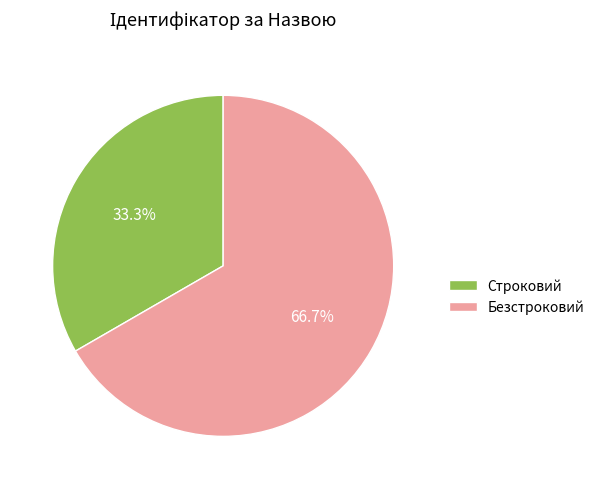

What is the smallest slice in the pie chart?

Строковий